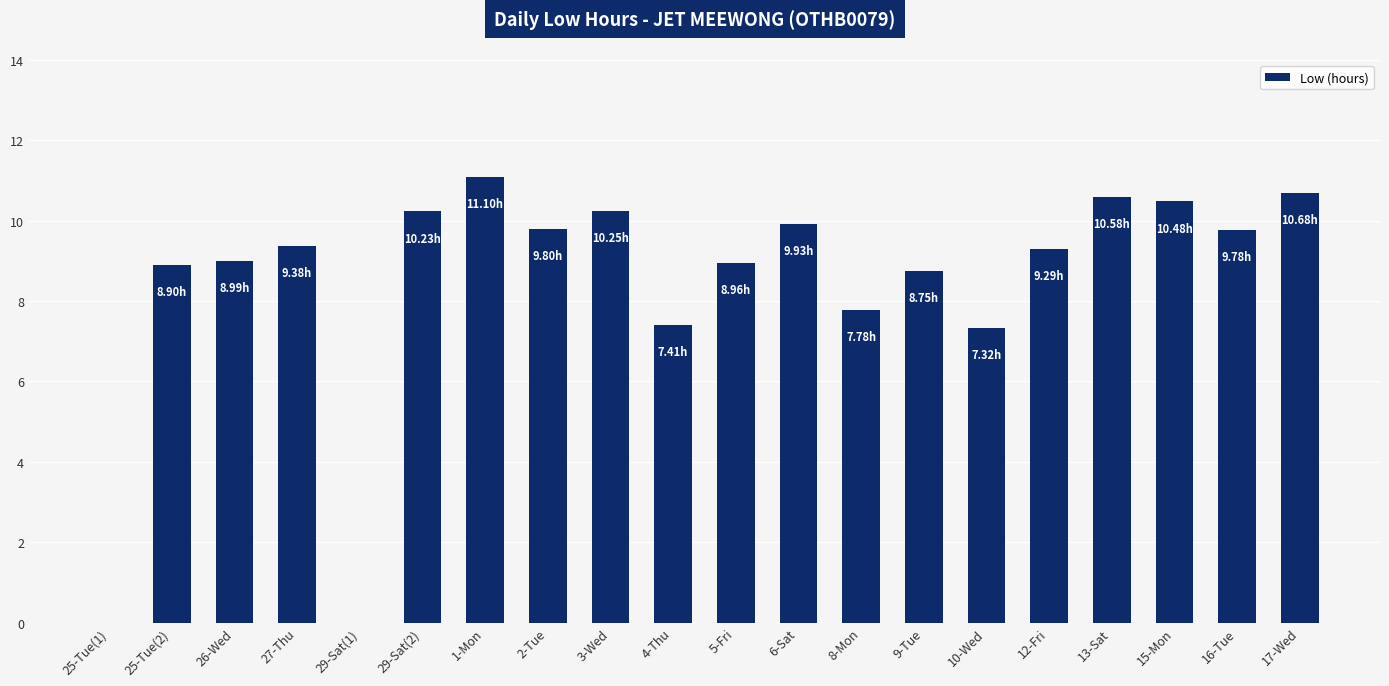

Is it true that the value at 4-Thu is 7.4?

True